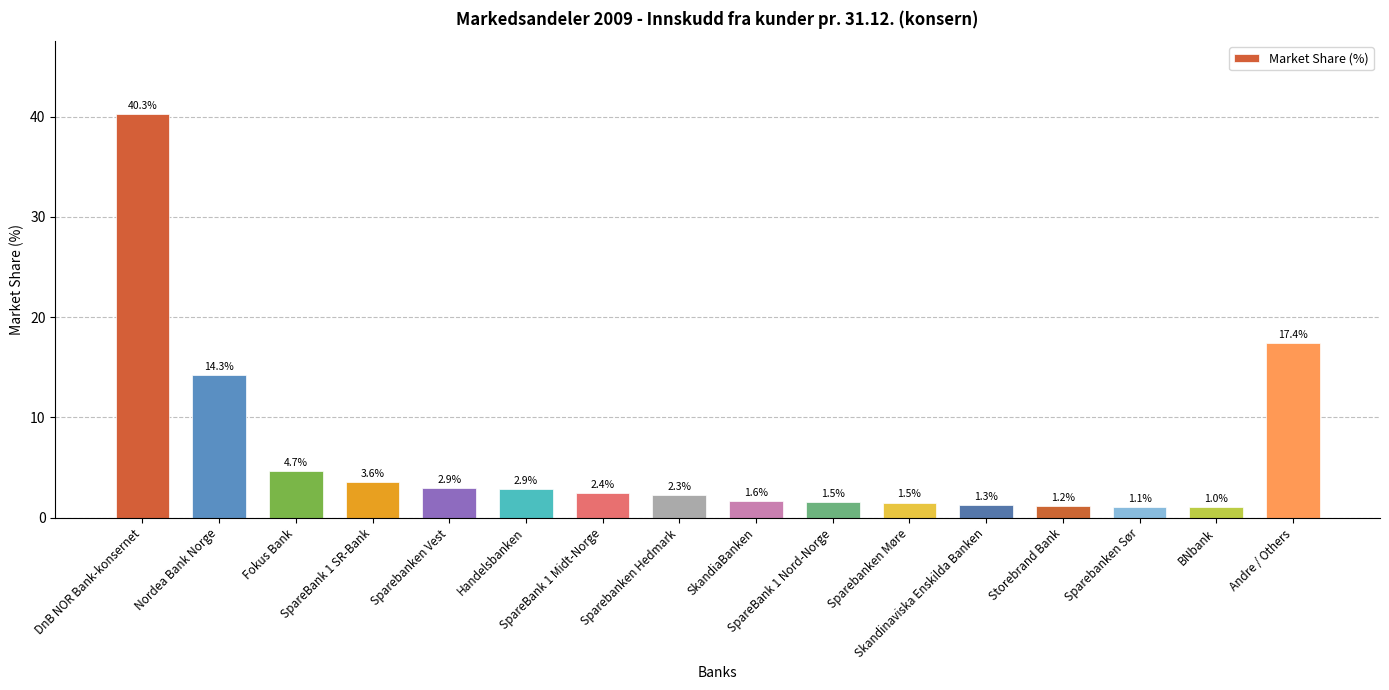

What is the value of the 1st bar from the left?

40.3